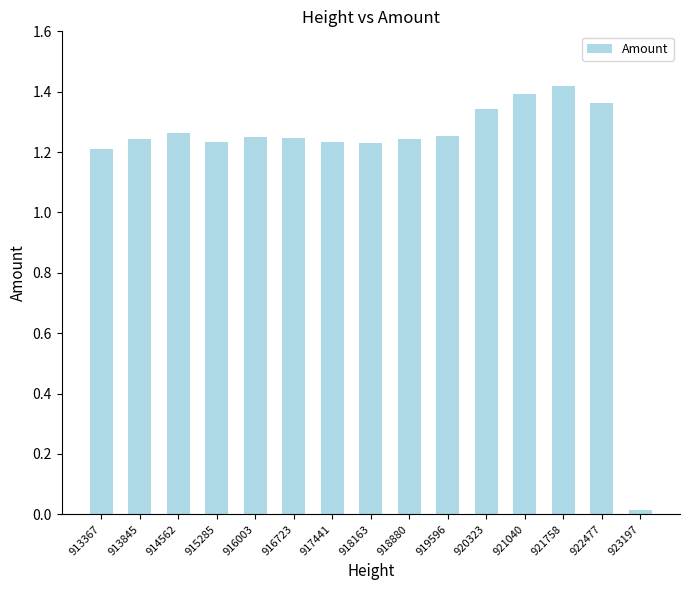

Between 913367 and 916003, which is larger?

916003